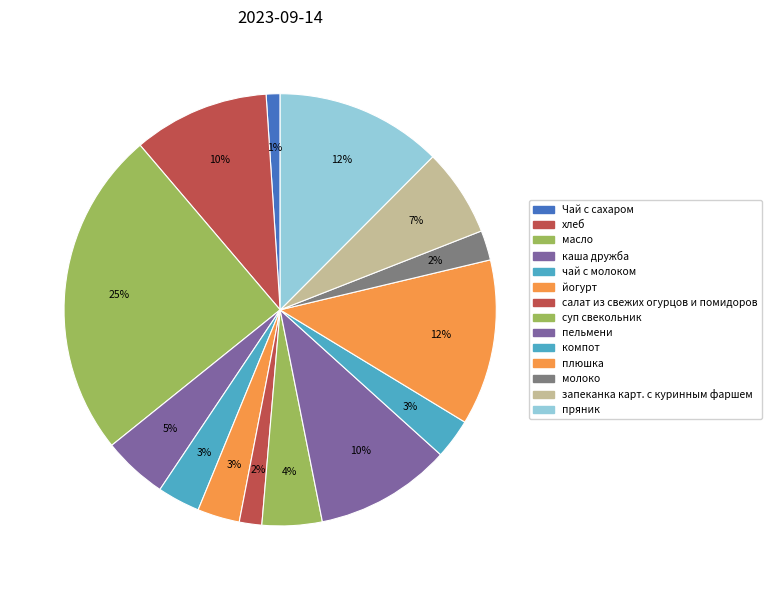

Is it true that плюшка is 12% of the pie?

True